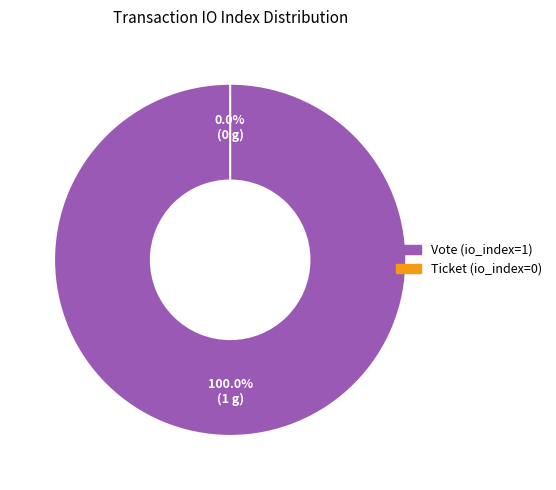

What is the change in value from Vote (io_index=1) to Ticket (io_index=0)?

-1